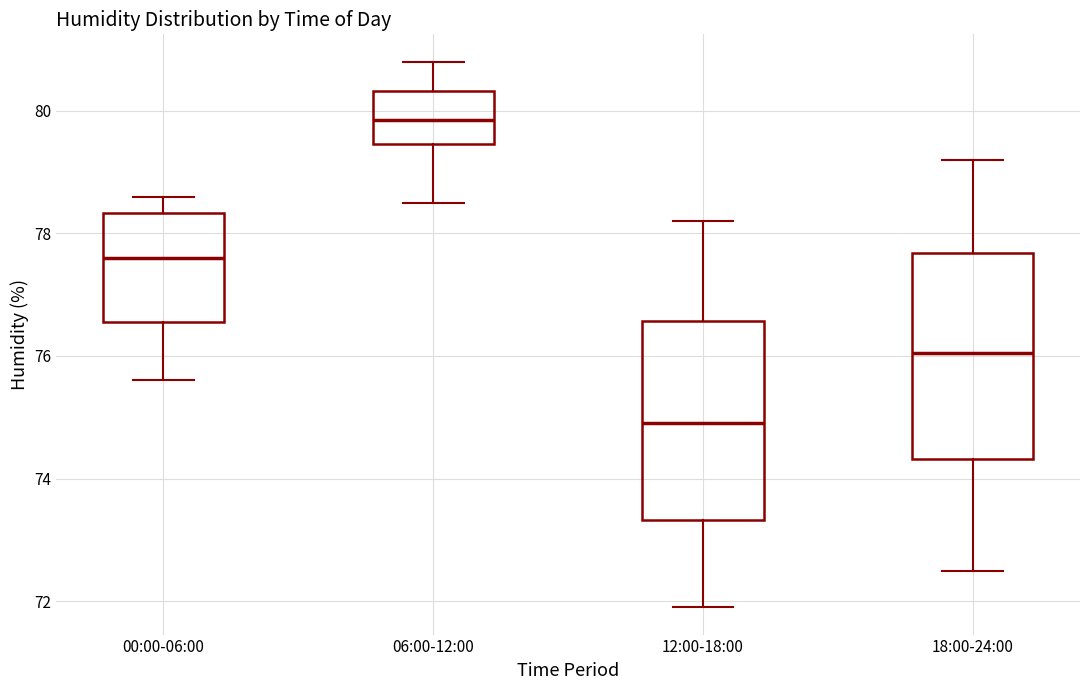

Reading left to right, read every box against the y-axis: the position of its median line, the range the box covers, and the ends of its whiskers. The values are not printed on the chart, so give them approximately, as read against the axis.

00:00-06:00: median 77.6, box 76.6 to 78.4, whiskers 75.6 to 78.6
06:00-12:00: median 79.8, box 79.4 to 80.4, whiskers 78.6 to 80.8
12:00-18:00: median 75.0, box 73.4 to 76.6, whiskers 72.0 to 78.2
18:00-24:00: median 76.0, box 74.4 to 77.6, whiskers 72.6 to 79.2